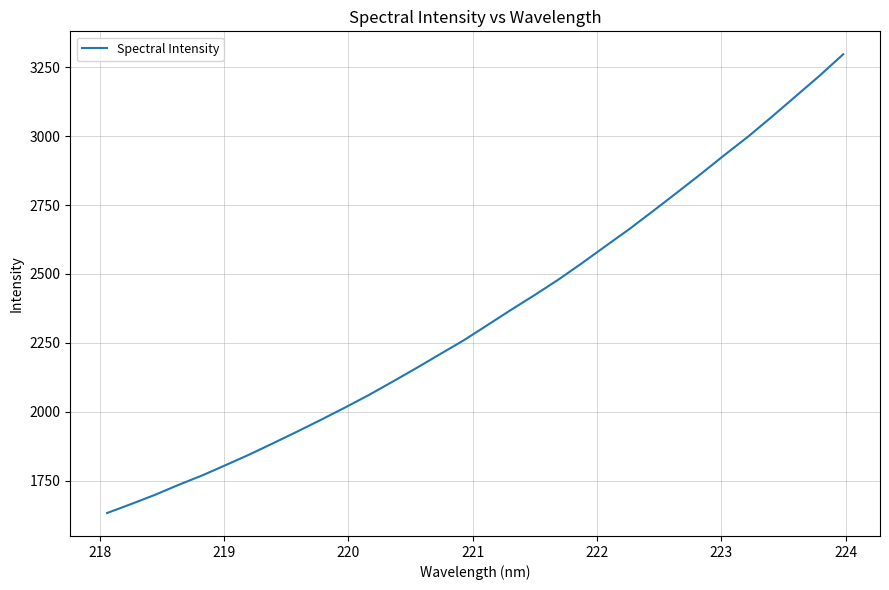

What is the minimum value shown in the chart?

1632.3